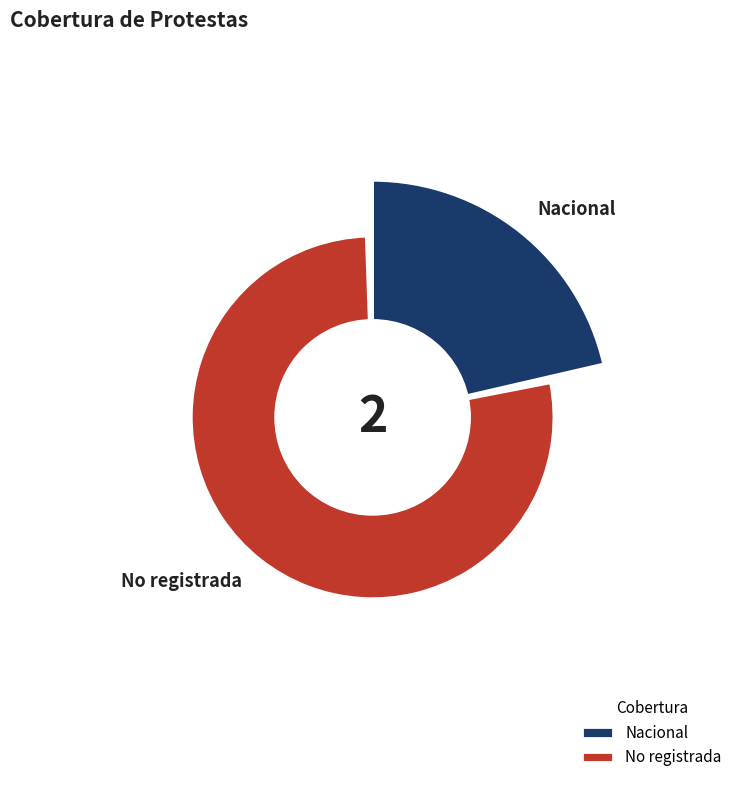

Is the sum of No registrada and Nacional greater than half?

Yes